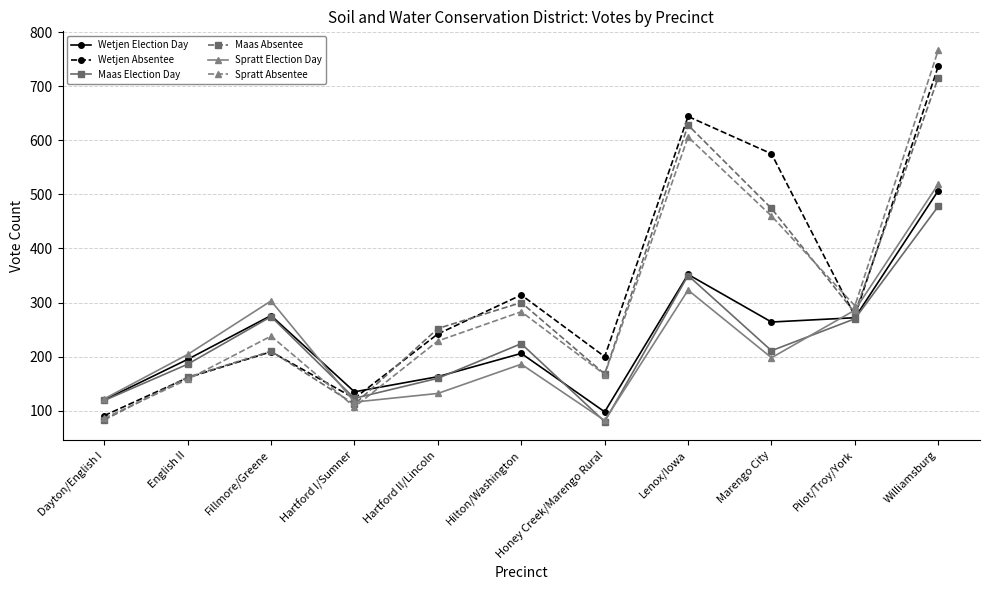

Where do Spratt Absentee and Spratt Election Day first cross each other?

Hartford I/Sumner and Hartford II/Lincoln